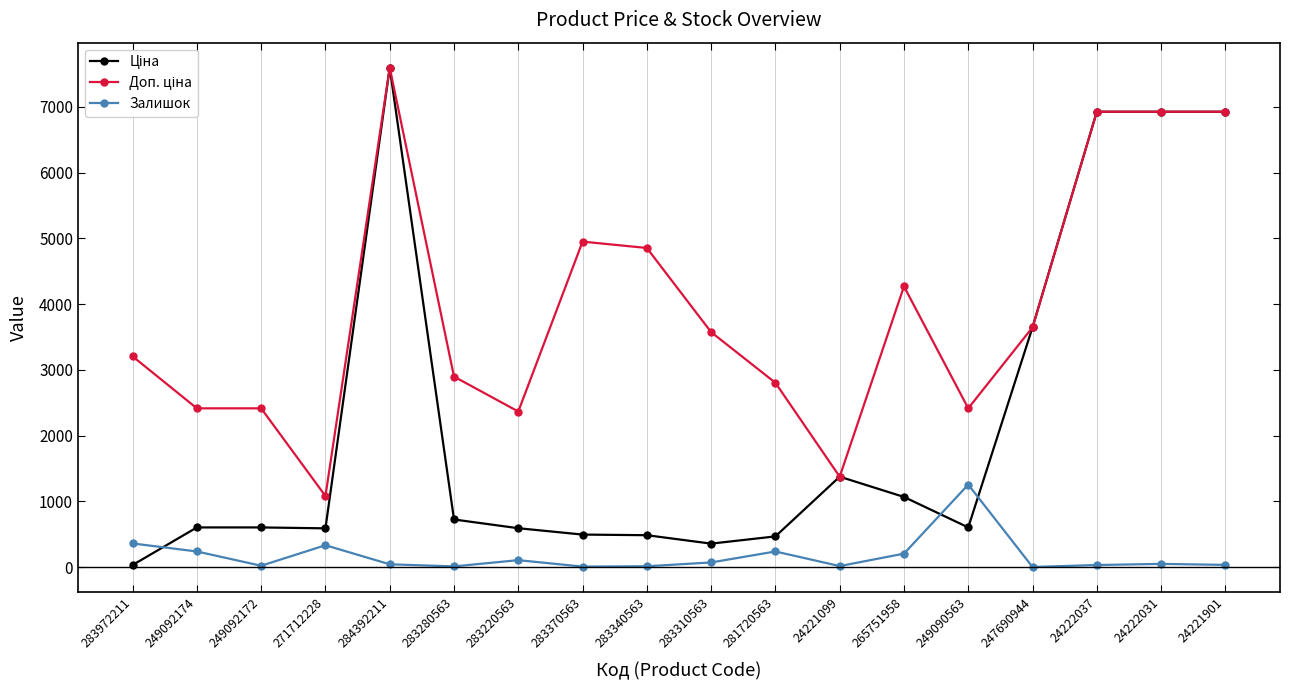

How many data points does each series have?

18